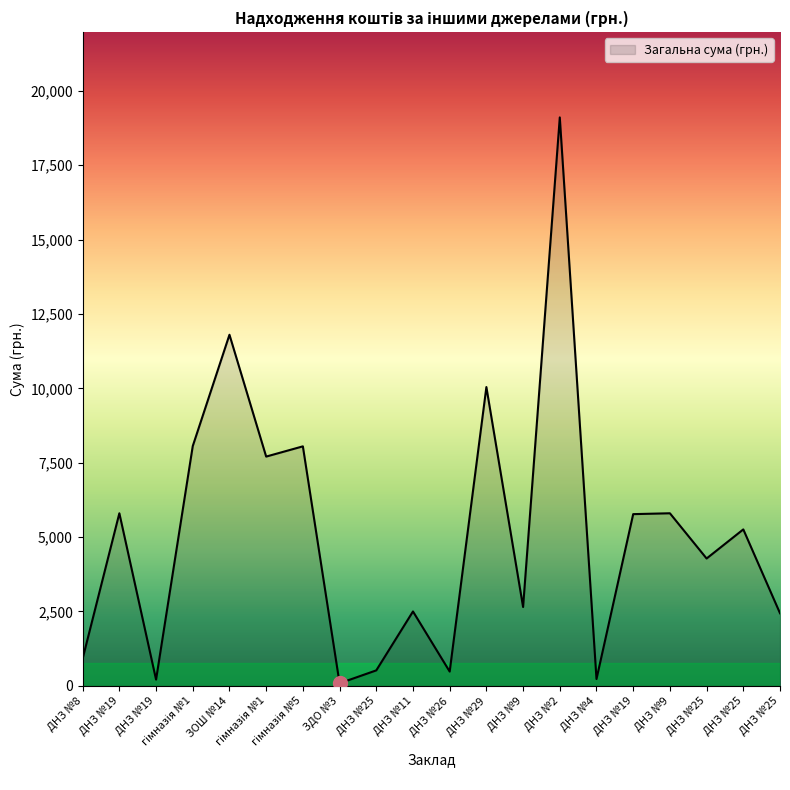

List the labels in order of value, largest first.

ДНЗ №2, ЗОШ №14, ДНЗ №29, гімназія №1, гімназія №5, гімназія №1, ДНЗ №19, ДНЗ №9, ДНЗ №19, ДНЗ №25, ДНЗ №25, ДНЗ №9, ДНЗ №11, ДНЗ №25, ДНЗ №8, ДНЗ №25, ДНЗ №26, ДНЗ №4, ДНЗ №19, ЗДО №3